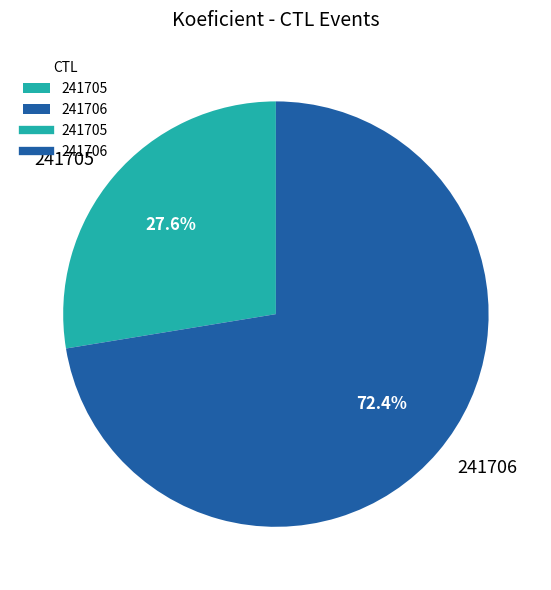

How many segments does this pie chart have?

2